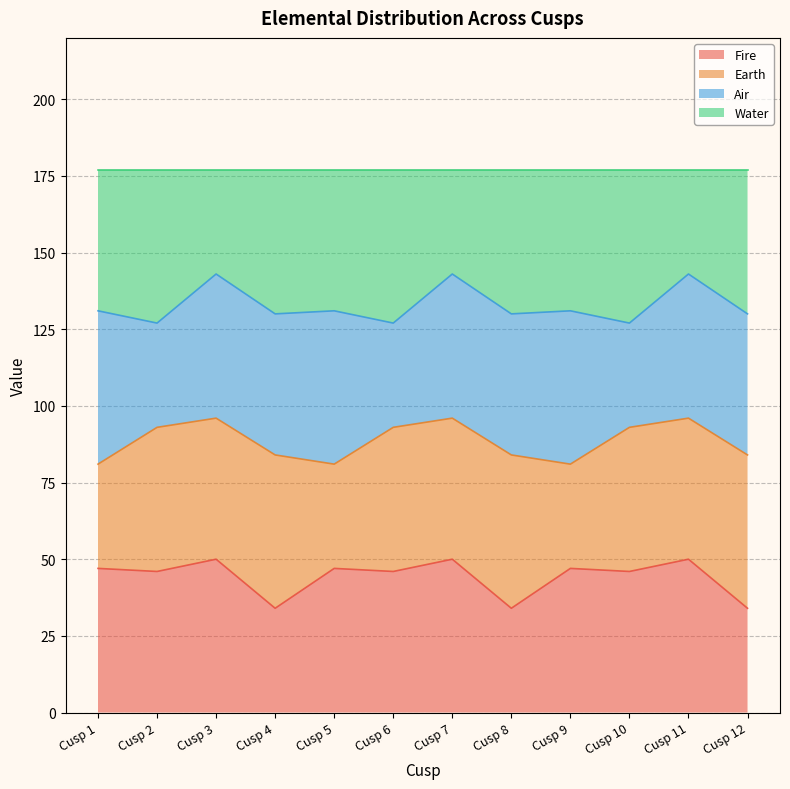

At which category is the sum across all series the highest?

Cusp 3